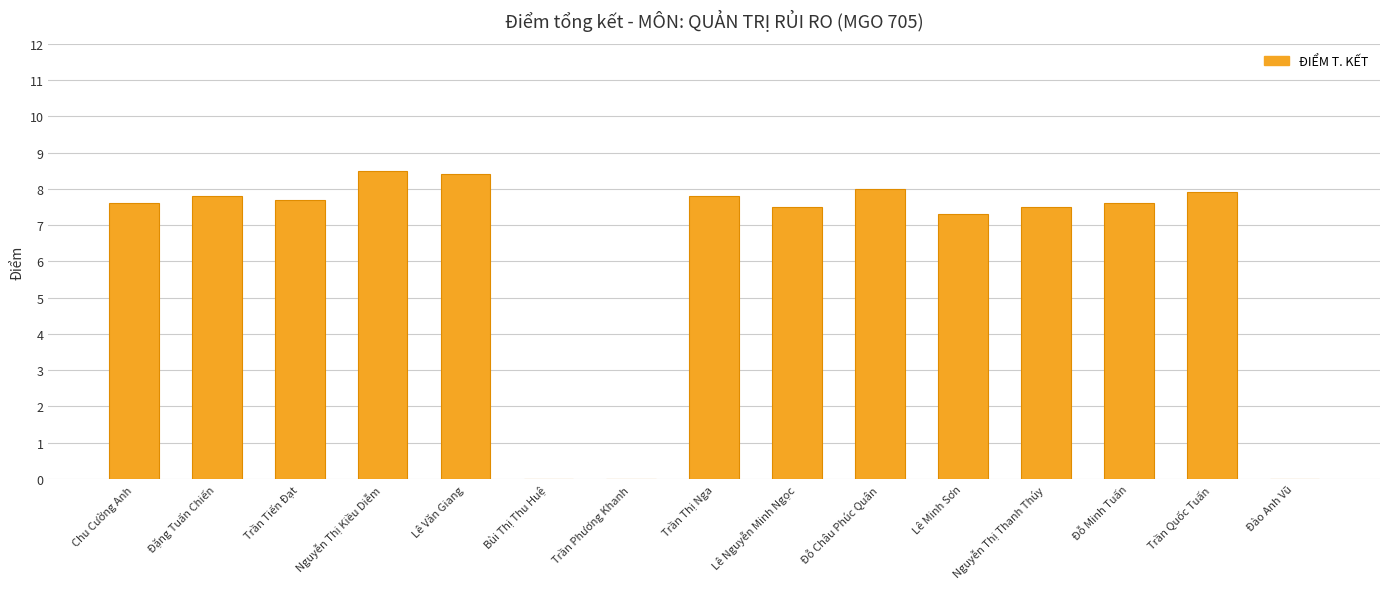

True or false: the data shows 8.5 at Nguyễn Thị Kiều Diễm.

True